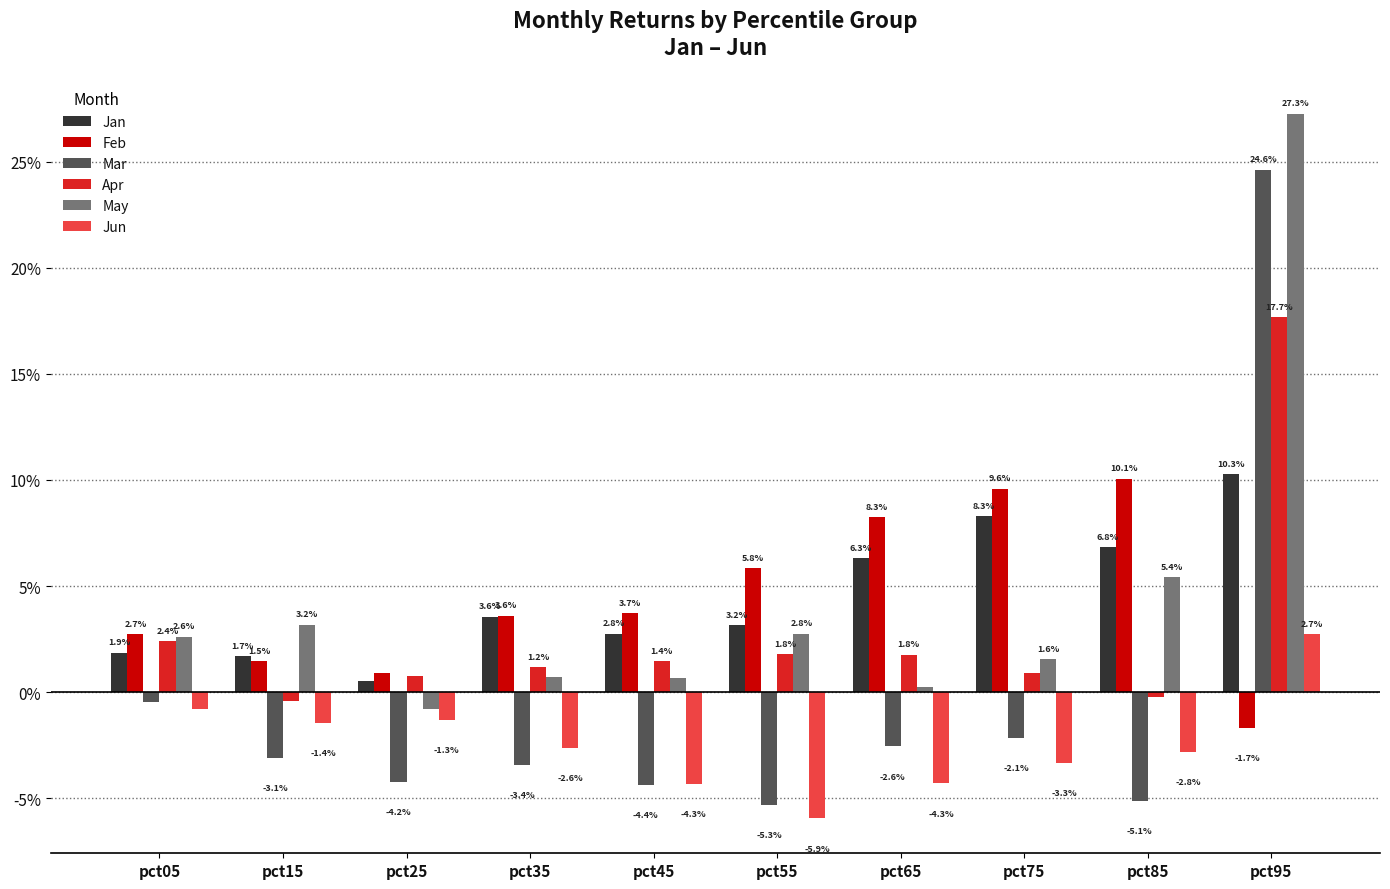

What are all the series names shown in the legend?

Jan, Feb, Mar, Apr, May, Jun